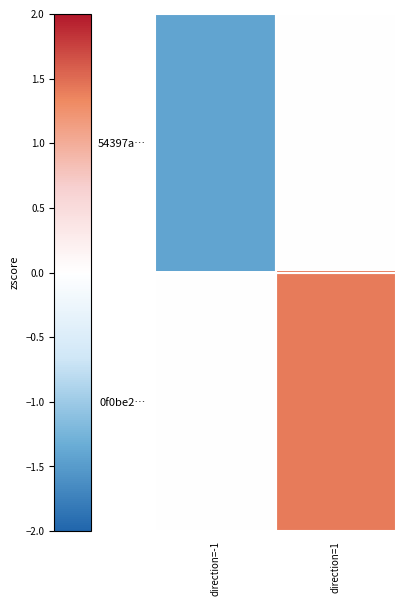

Reading left to right, transcribe all the data shown in this chart.

54397a…: direction=-1=-1.4	direction=1=0.0
0f0be2…: direction=-1=0.0	direction=1=1.4